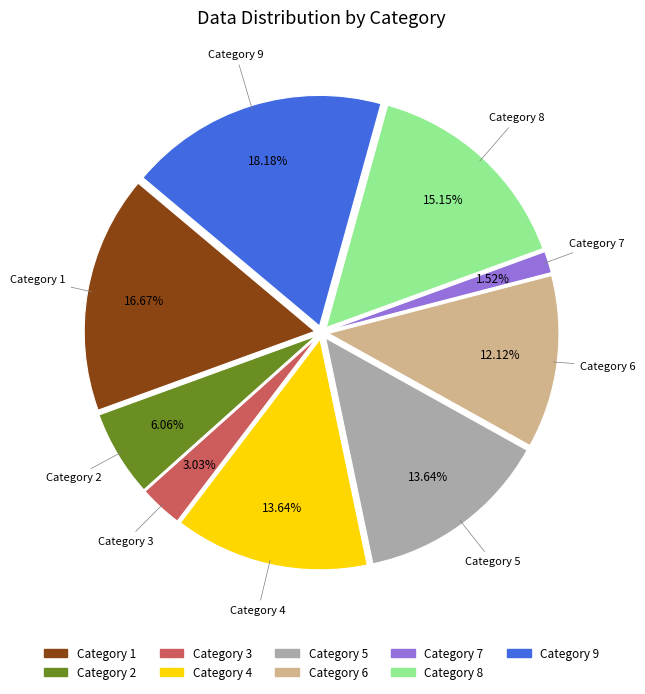

Does any single category account for the majority?

No